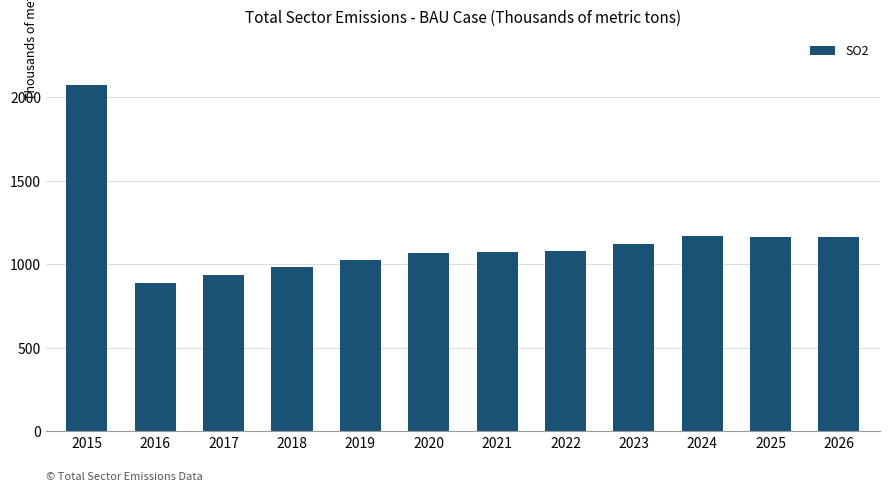

How many distinct data groups are displayed?

1